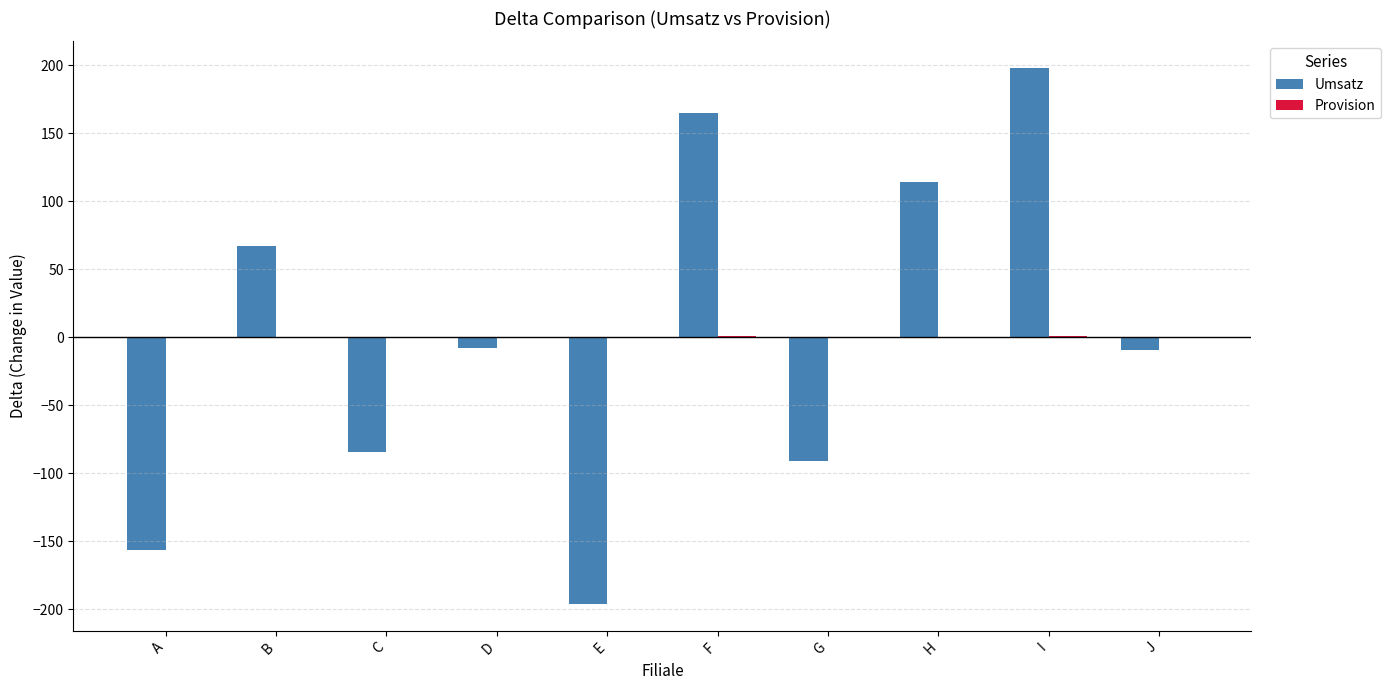

Which series changed the most between A and H?

Umsatz